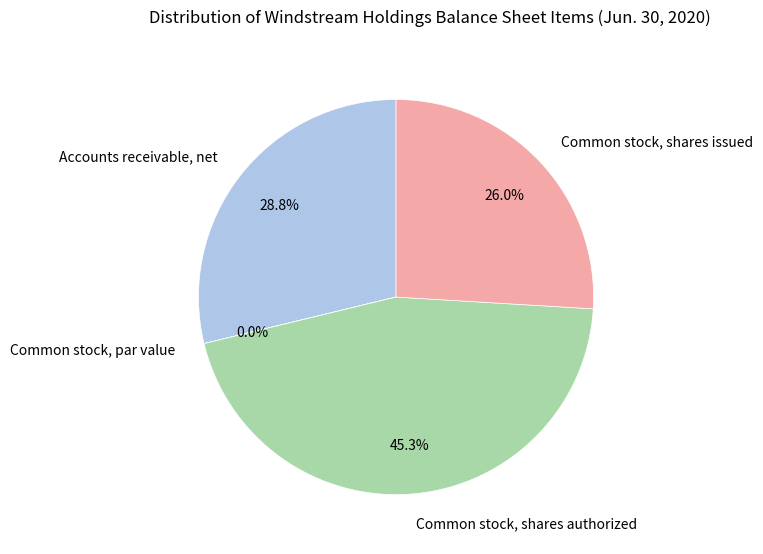

To the nearest percent, what percentage of the pie is Common stock, shares issued?

26%